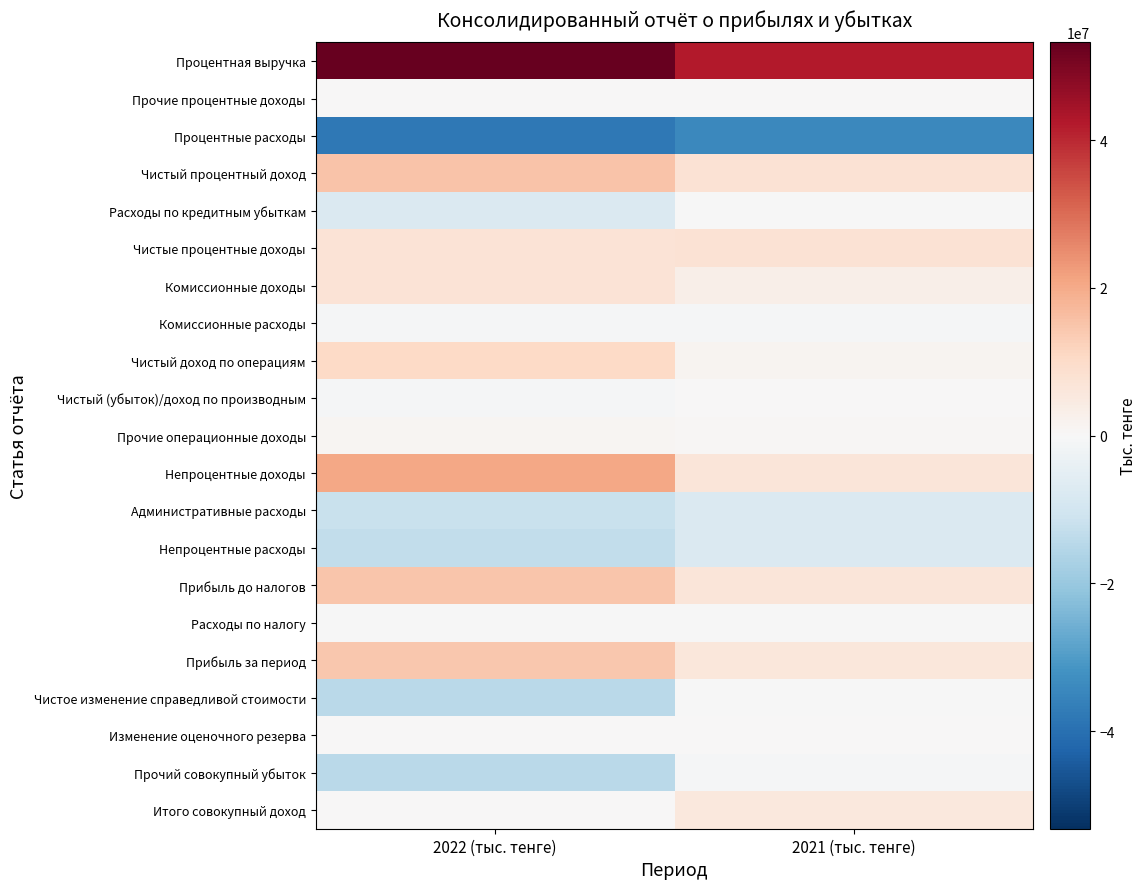

Reading left to right, list all the values displayed in this chart.

Процентная выручка: 2022 (тыс. тенге)=53230247	2021 (тыс. тенге)=42167973
Прочие процентные доходы: 2022 (тыс. тенге)=67523	2021 (тыс. тенге)=0
Процентные расходы: 2022 (тыс. тенге)=-38035337	2021 (тыс. тенге)=-34310555
Чистый процентный доход: 2022 (тыс. тенге)=15262433	2021 (тыс. тенге)=7857418
Расходы по кредитным убыткам: 2022 (тыс. тенге)=-7779334	2021 (тыс. тенге)=-52196
Чистые процентные доходы: 2022 (тыс. тенге)=7483099	2021 (тыс. тенге)=7805222
Комиссионные доходы: 2022 (тыс. тенге)=7330142	2021 (тыс. тенге)=3233508
Комиссионные расходы: 2022 (тыс. тенге)=-779601	2021 (тыс. тенге)=-475137
Чистый доход по операциям: 2022 (тыс. тенге)=10808048	2021 (тыс. тенге)=1337279
Чистый (убыток)/доход по производным: 2022 (тыс. тенге)=-602855	2021 (тыс. тенге)=125143
Прочие операционные доходы: 2022 (тыс. тенге)=985551	2021 (тыс. тенге)=806742
Непроцентные доходы: 2022 (тыс. тенге)=20624232	2021 (тыс. тенге)=6444192
Административные расходы: 2022 (тыс. тенге)=-11749124	2021 (тыс. тенге)=-7789755
Непроцентные расходы: 2022 (тыс. тенге)=-13290646	2021 (тыс. тенге)=-7792324
Прибыль до налогов: 2022 (тыс. тенге)=14816685	2021 (тыс. тенге)=6457090
Расходы по налогу: 2022 (тыс. тенге)=-407786	2021 (тыс. тенге)=-263943
Прибыль за период: 2022 (тыс. тенге)=14408899	2021 (тыс. тенге)=6193147
Чистое изменение справедливой стоимости: 2022 (тыс. тенге)=-14504344	2021 (тыс. тенге)=-239972
Изменение оценочного резерва: 2022 (тыс. тенге)=143547	2021 (тыс. тенге)=165390
Прочий совокупный убыток: 2022 (тыс. тенге)=-14382034	2021 (тыс. тенге)=-626717
Итого совокупный доход: 2022 (тыс. тенге)=26865	2021 (тыс. тенге)=5566430